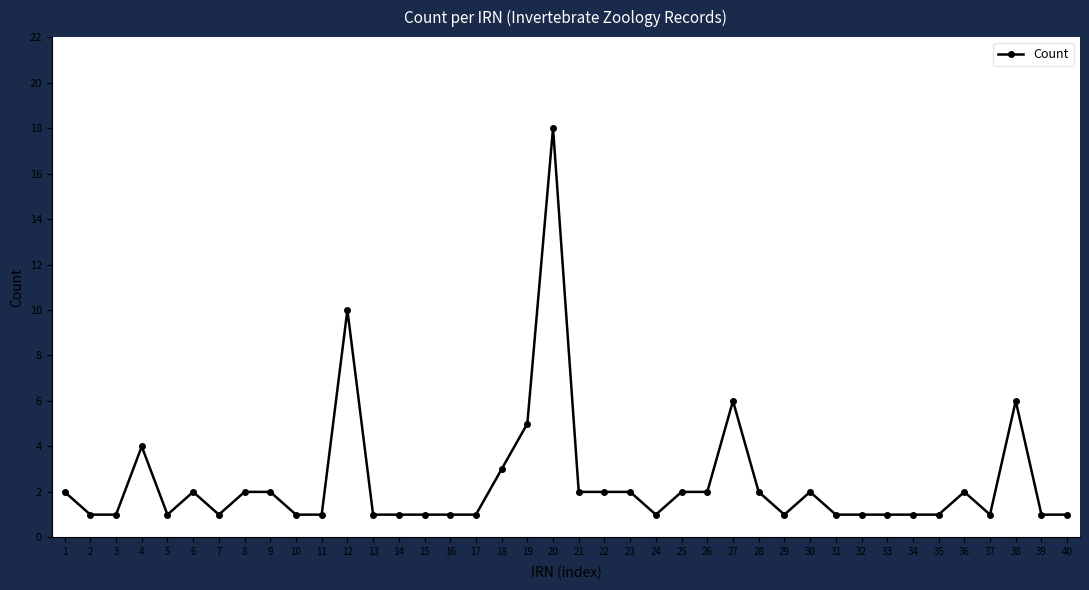

The chart shows a value of 1 at 33. True or false?

True